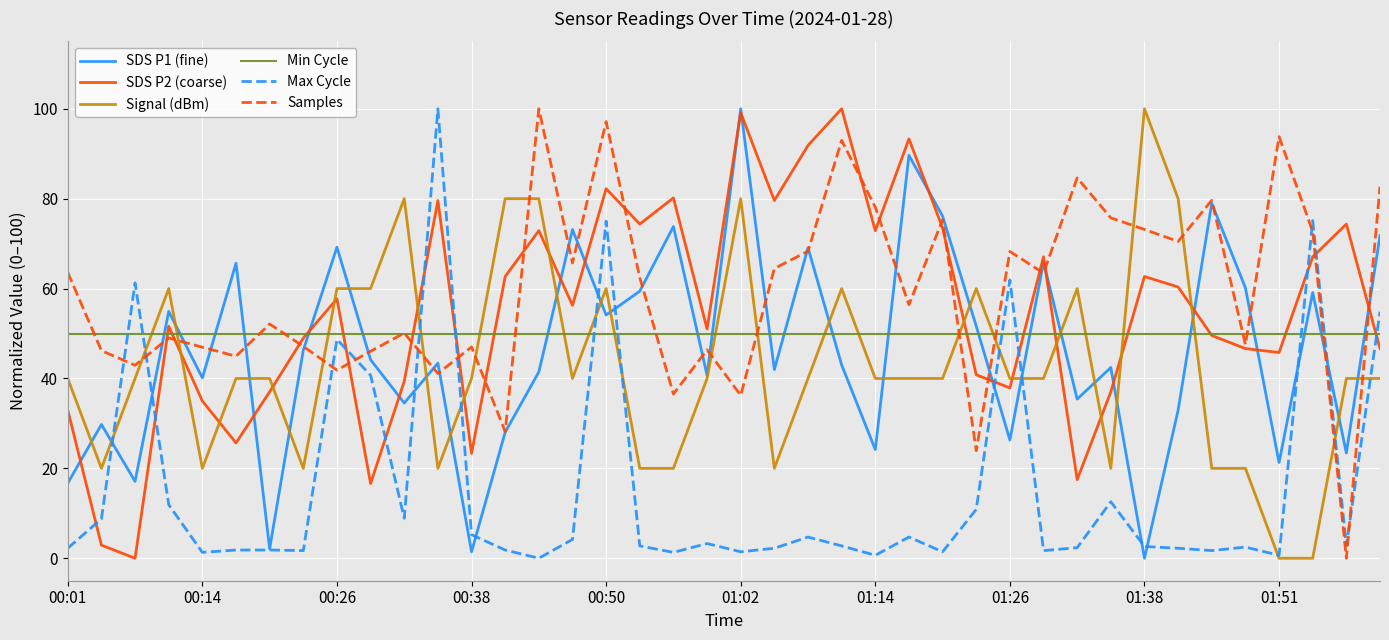

After their last crossing, which series has the higher values: Signal (dBm) or SDS P2 (coarse)?

SDS P2 (coarse)